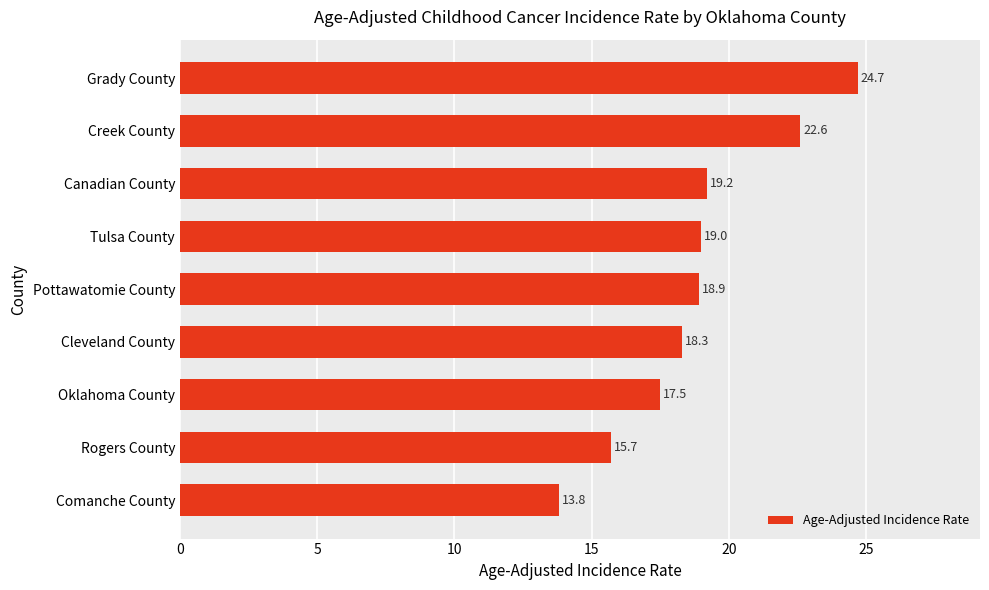

What is the label of the 4th bar from the bottom?

Cleveland County